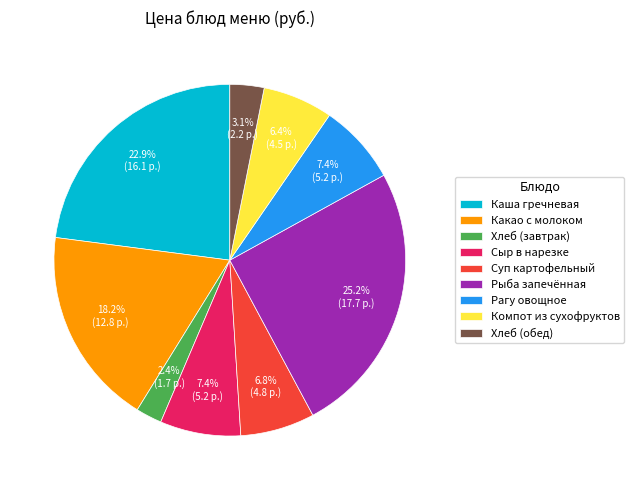

What is the smallest slice in the pie chart?

Хлеб (завтрак)